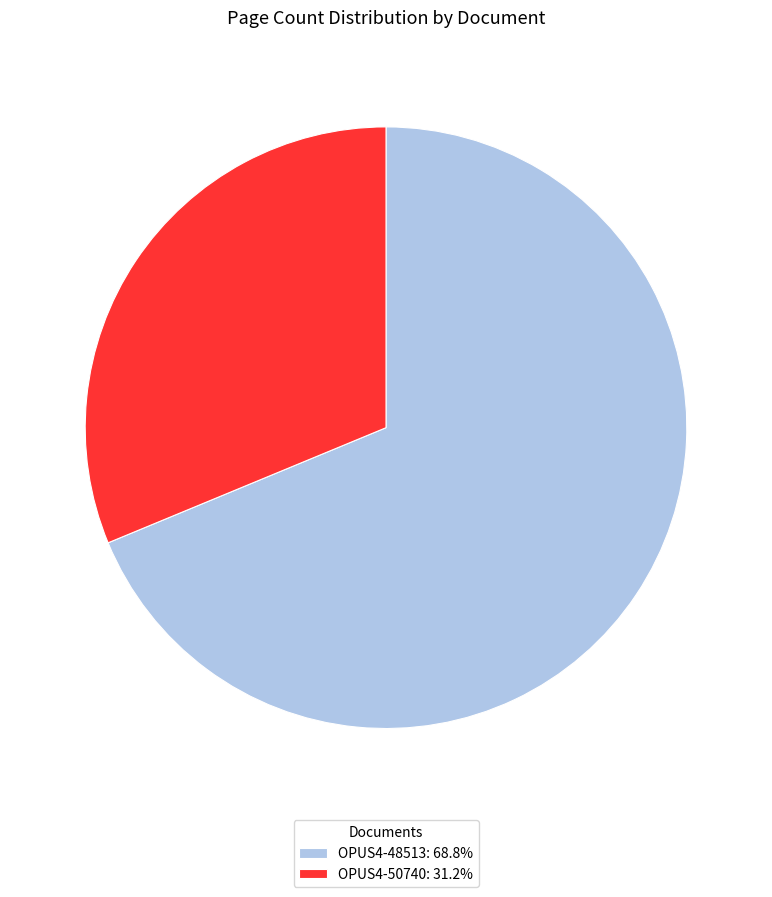

Is there a majority slice in this chart?

Yes